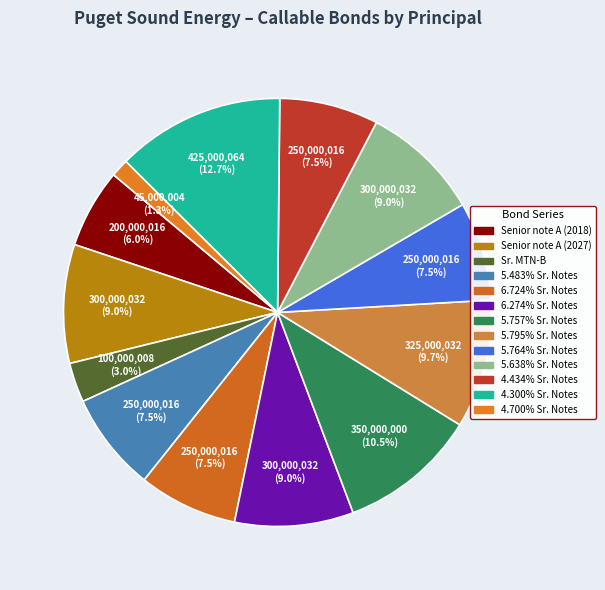

Rank the categories by value from lowest to highest.

4.700% Sr. Notes, Sr. MTN-B, Senior note A (2018), 5.483% Sr. Notes, 6.724% Sr. Notes, 5.764% Sr. Notes, 4.434% Sr. Notes, Senior note A (2027), 6.274% Sr. Notes, 5.638% Sr. Notes, 5.795% Sr. Notes, 5.757% Sr. Notes, 4.300% Sr. Notes